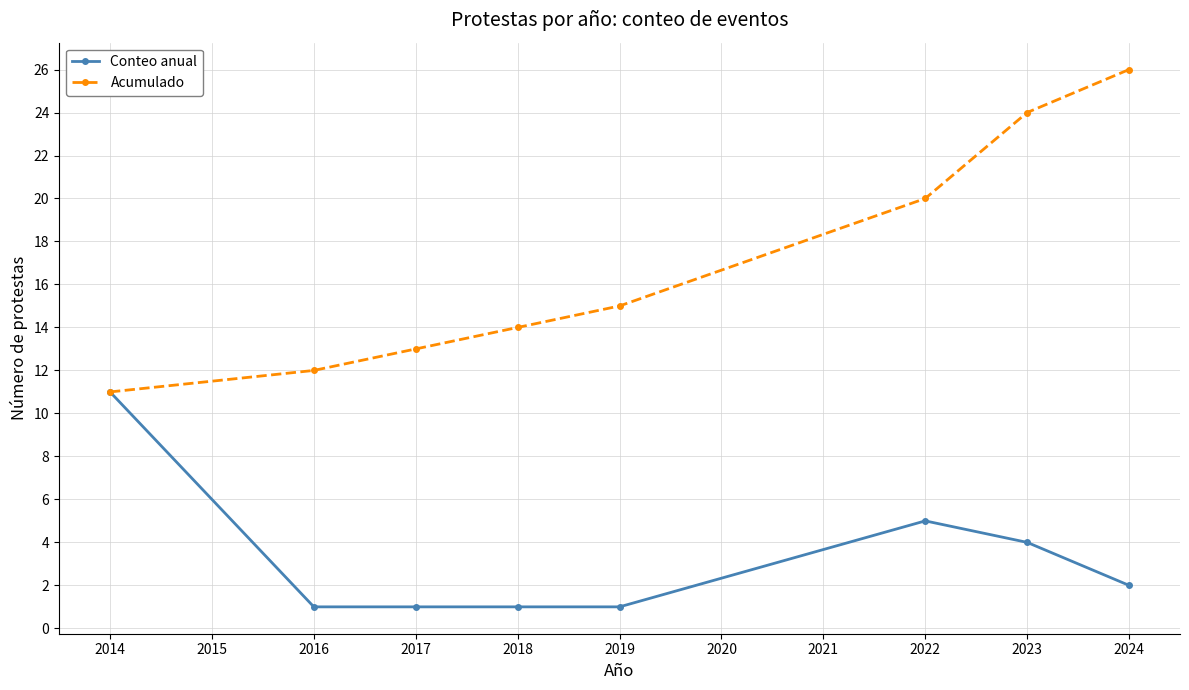

Which series changed the most between 2014 and 2016?

Conteo anual